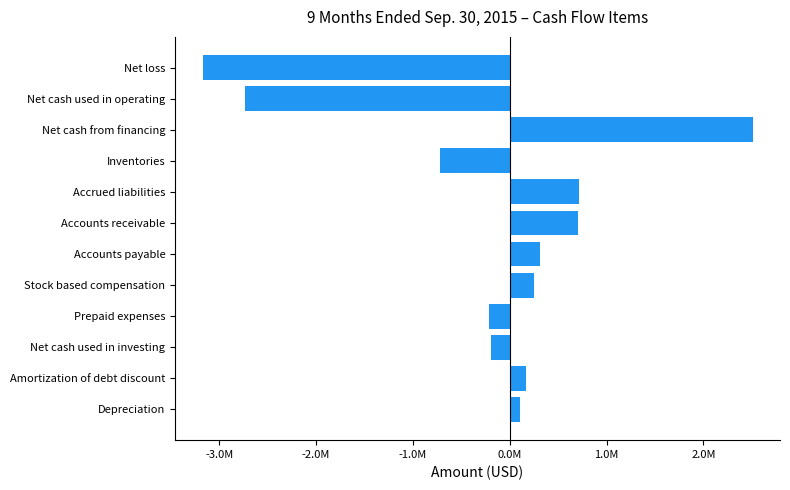

Does the chart contain any negative values?

Yes